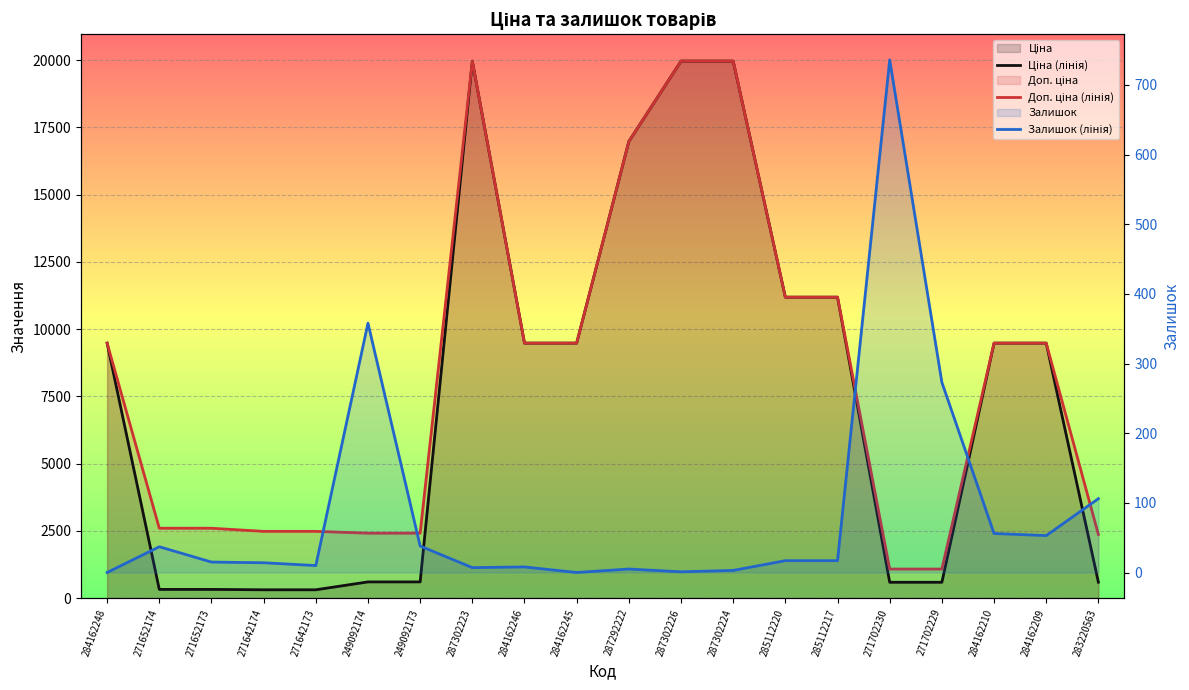

What is the difference between the maximum and minimum values in the Доп. ціна (лінія) series?

18882.5